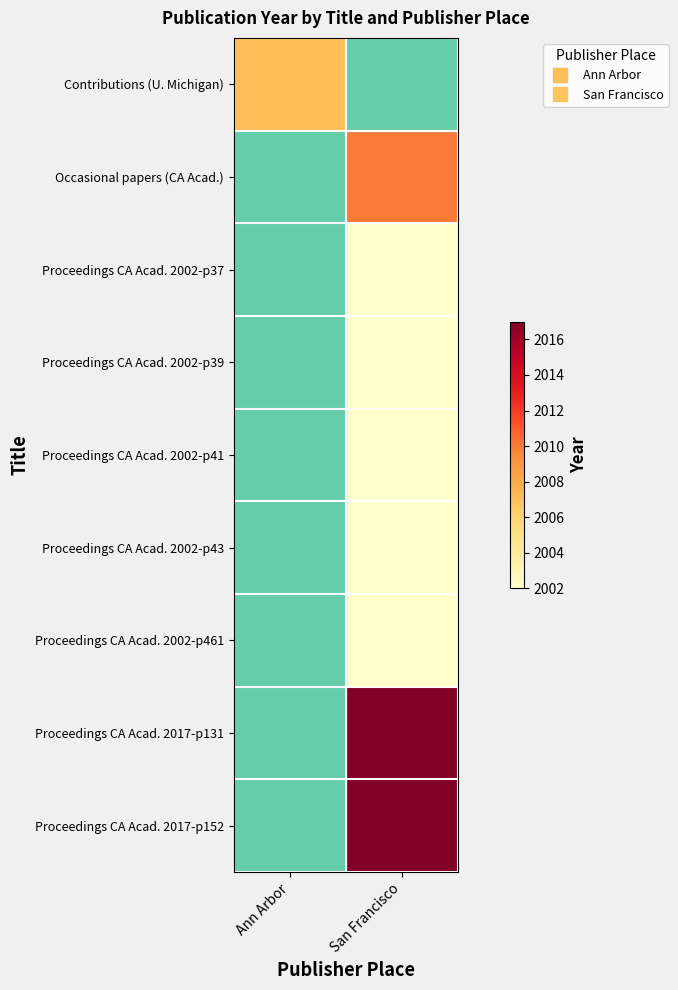

How many categories are shown in the chart?

2